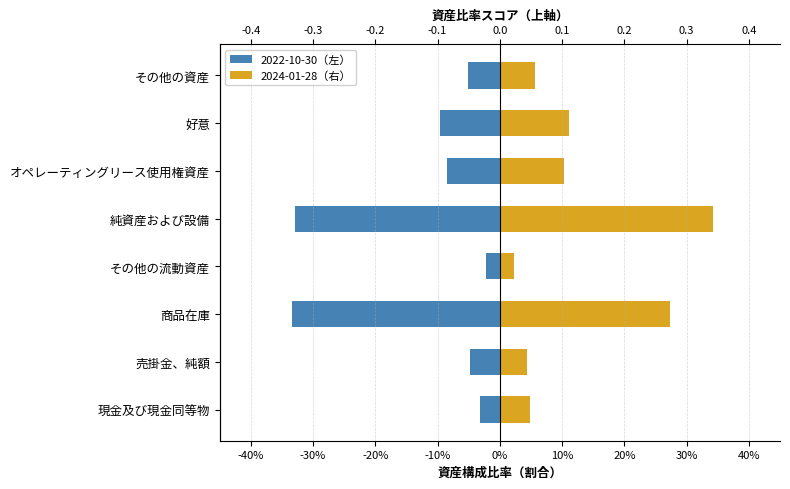

What is the difference between the second highest and minimum values in the 2022-10-30（左） series?

0.3